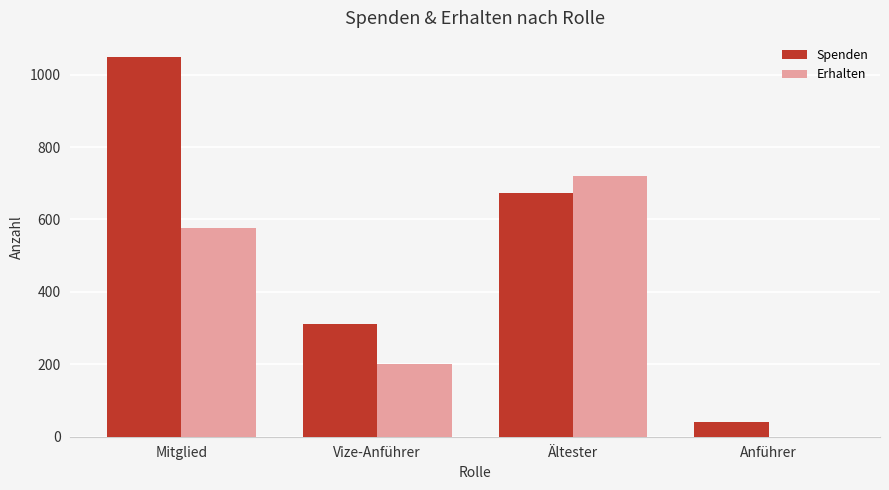

Reading left to right, list all the values displayed in this chart.

Spenden: Mitglied=1049	Vize-Anführer=310	Ältester=674	Anführer=42
Erhalten: Mitglied=576	Vize-Anführer=200	Ältester=720	Anführer=0